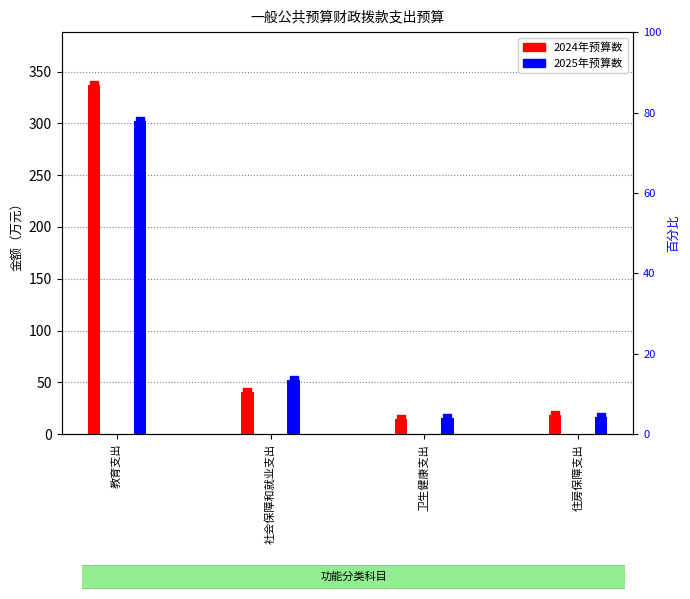

At how many categories does at least one series exceed 314?

1